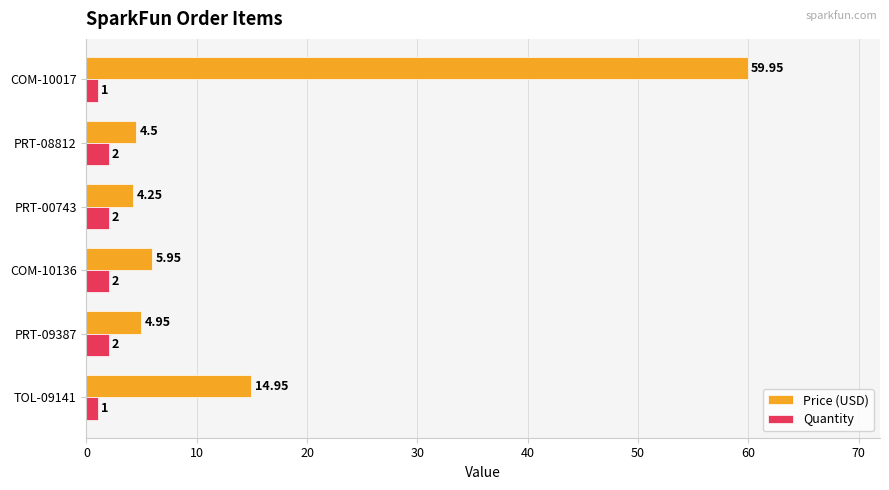

Rank the series at PRT-09387 from lowest to highest value.

Quantity, Price (USD)